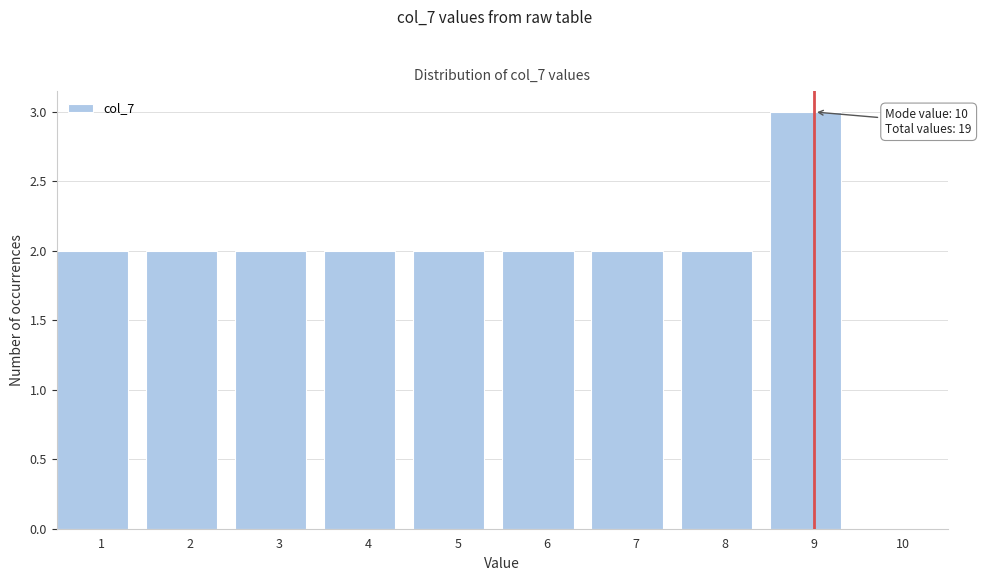

Reading left to right, extract all data points from this chart.

1=2	2=2	3=2	4=2	5=2	6=2	7=2	8=2	9=3	10=0